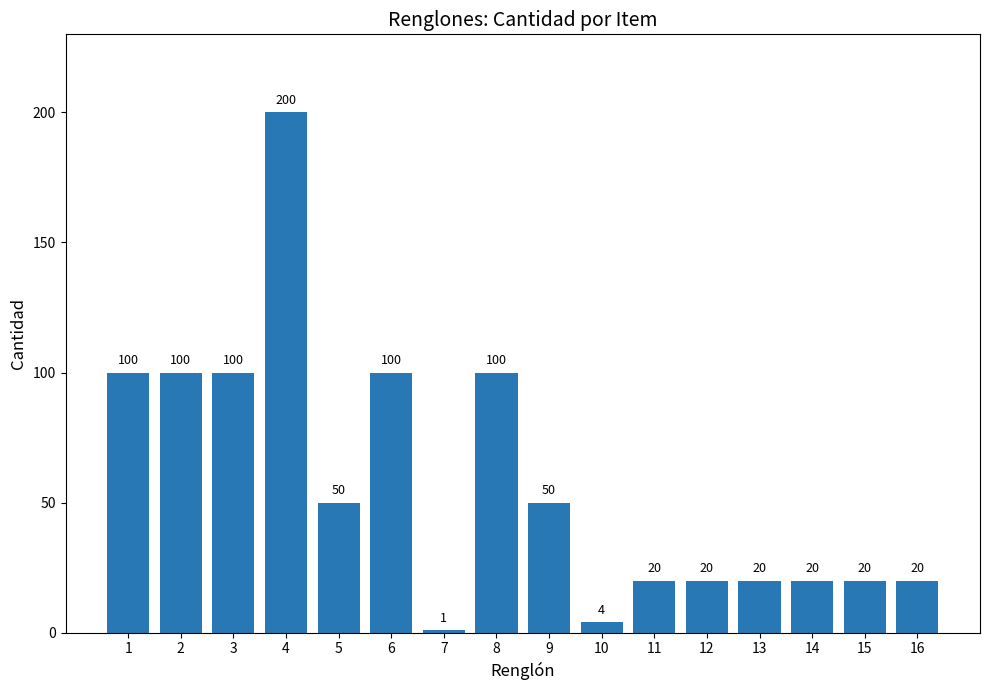

What is the difference between the maximum and second lowest values?

196